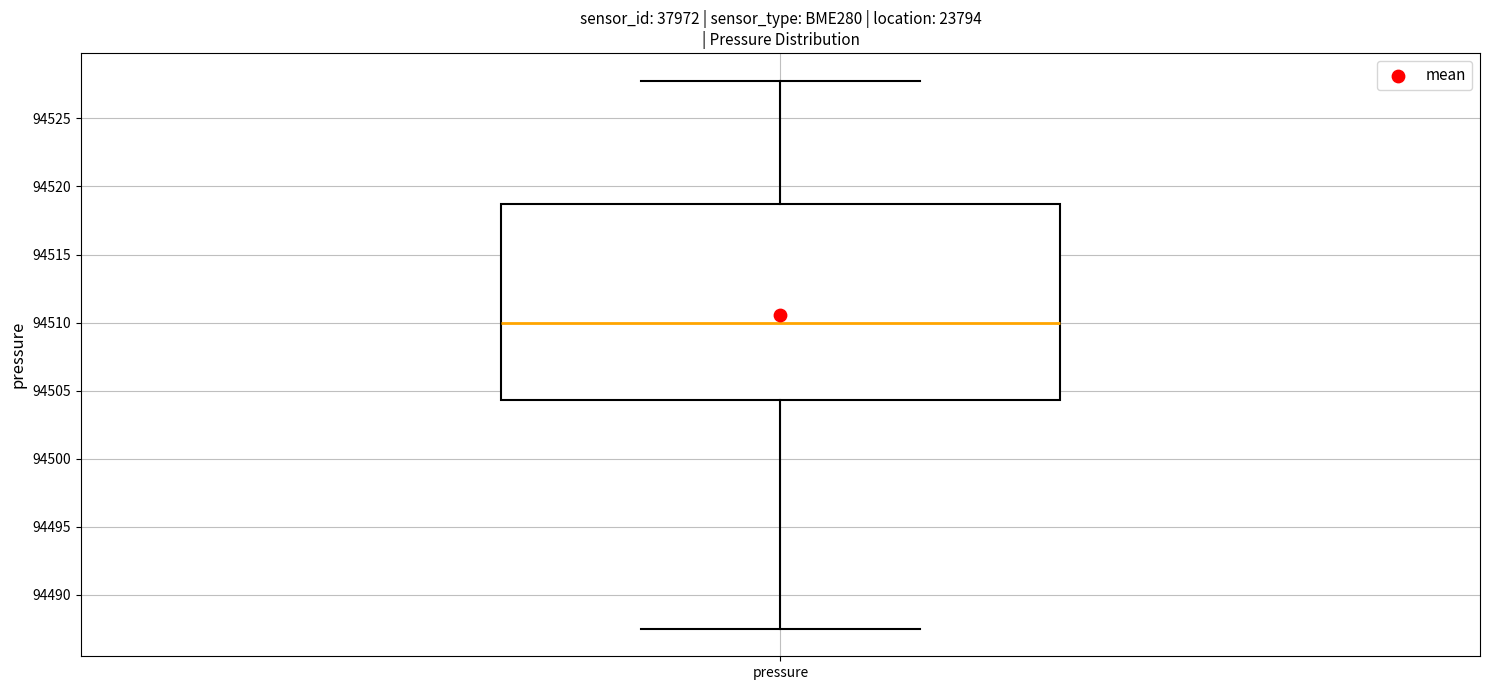

Read this box plot against the y-axis: the position of the median line, the range covered by the box, and the ends of both whiskers. The values are not printed on the chart, so give them approximately, as read against the axis.

median 94510.0, box 94504.5 to 94518.5, whiskers 94487.5 to 94528.0